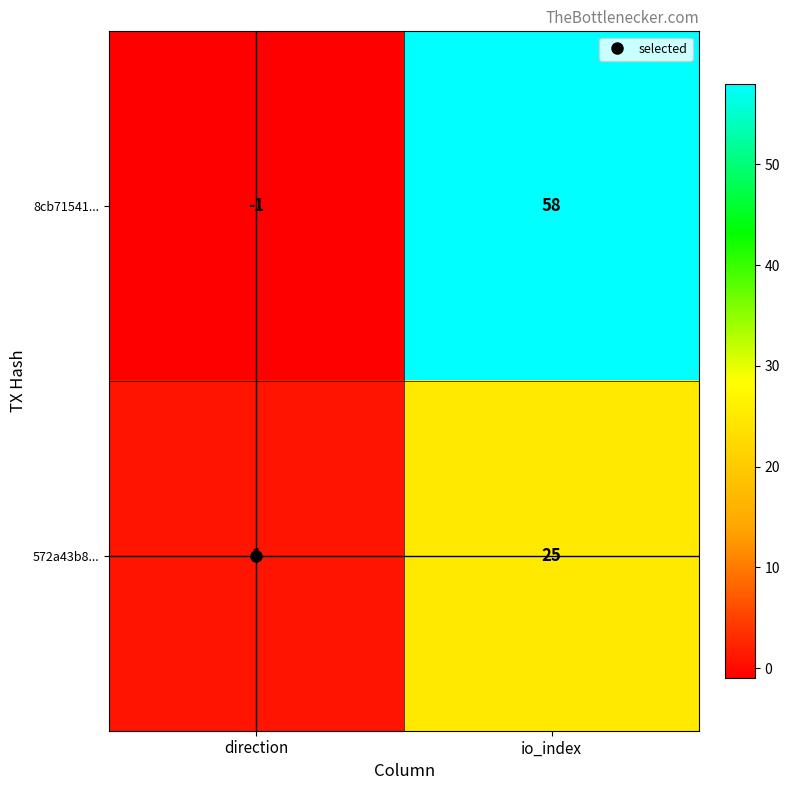

Which series changed the most between direction and io_index?

8cb71541...